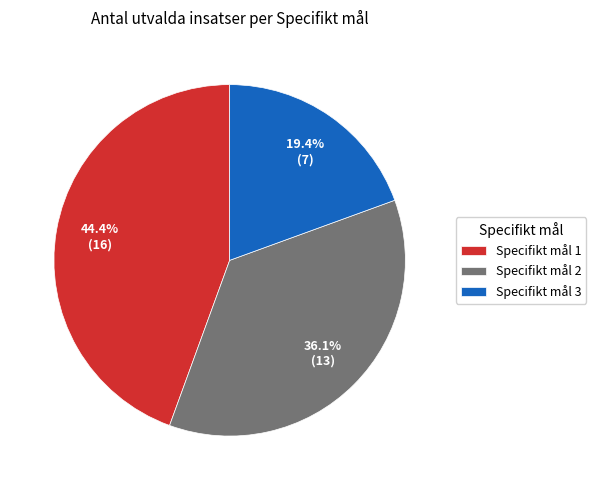

How much of the chart is everything except Specifikt mål 2?

63.9%